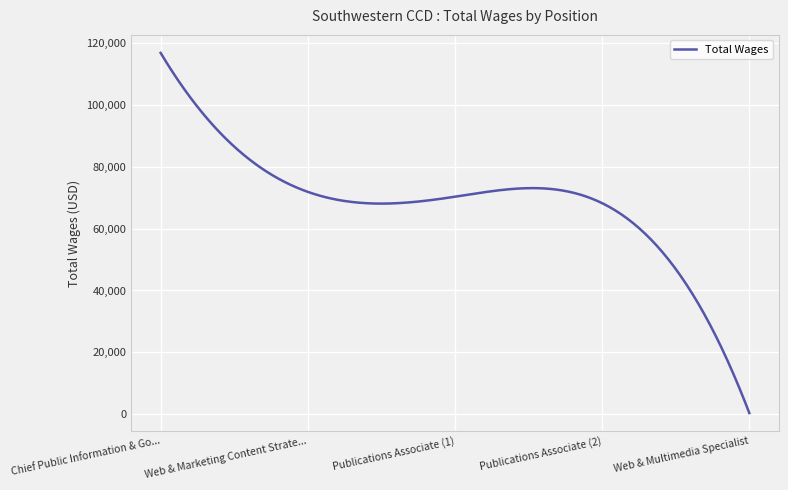

What is the difference between the maximum and minimum values?

116301.6